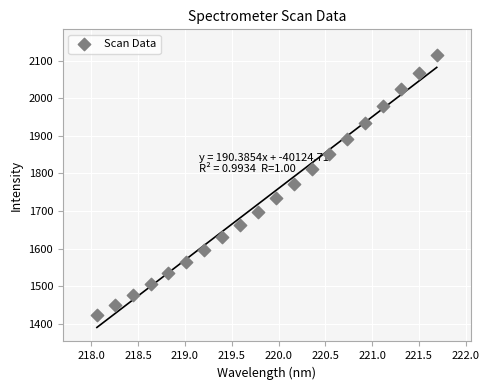

What is the range of Y values (max minus min)?

691.4